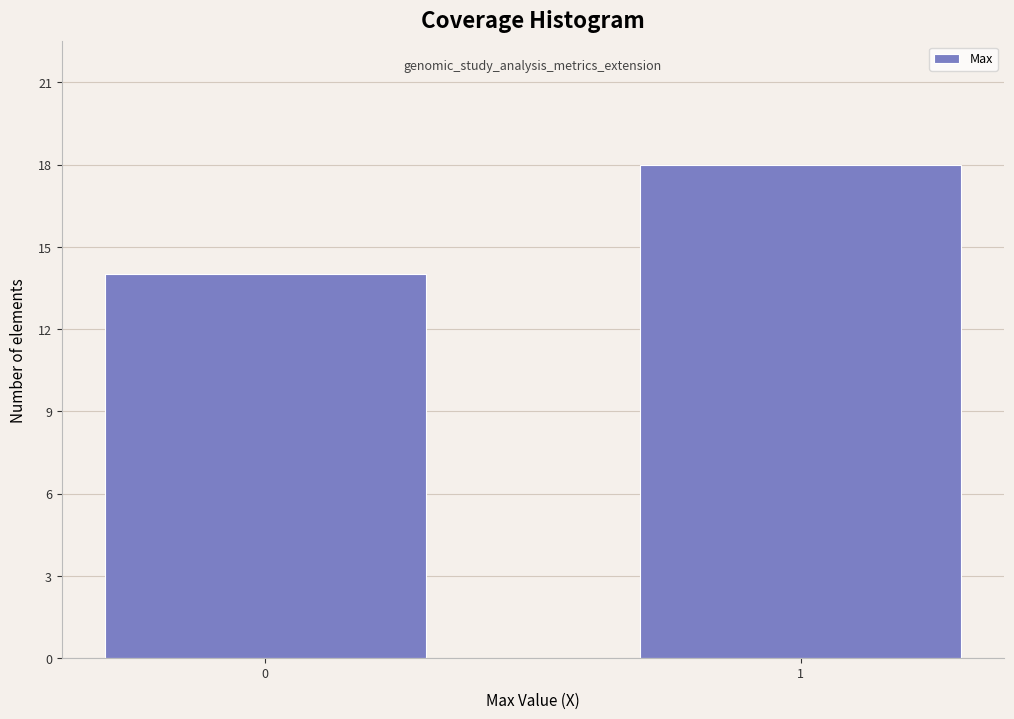

Reading left to right, transcribe all the data shown in this chart.

14	18